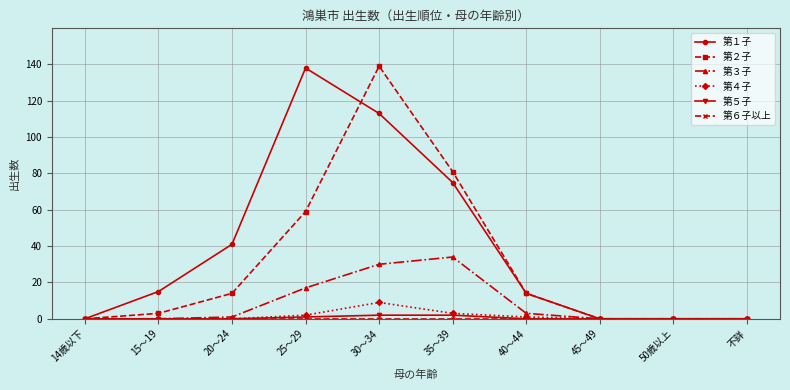

What is the label of the 8th point from the right?

20～24